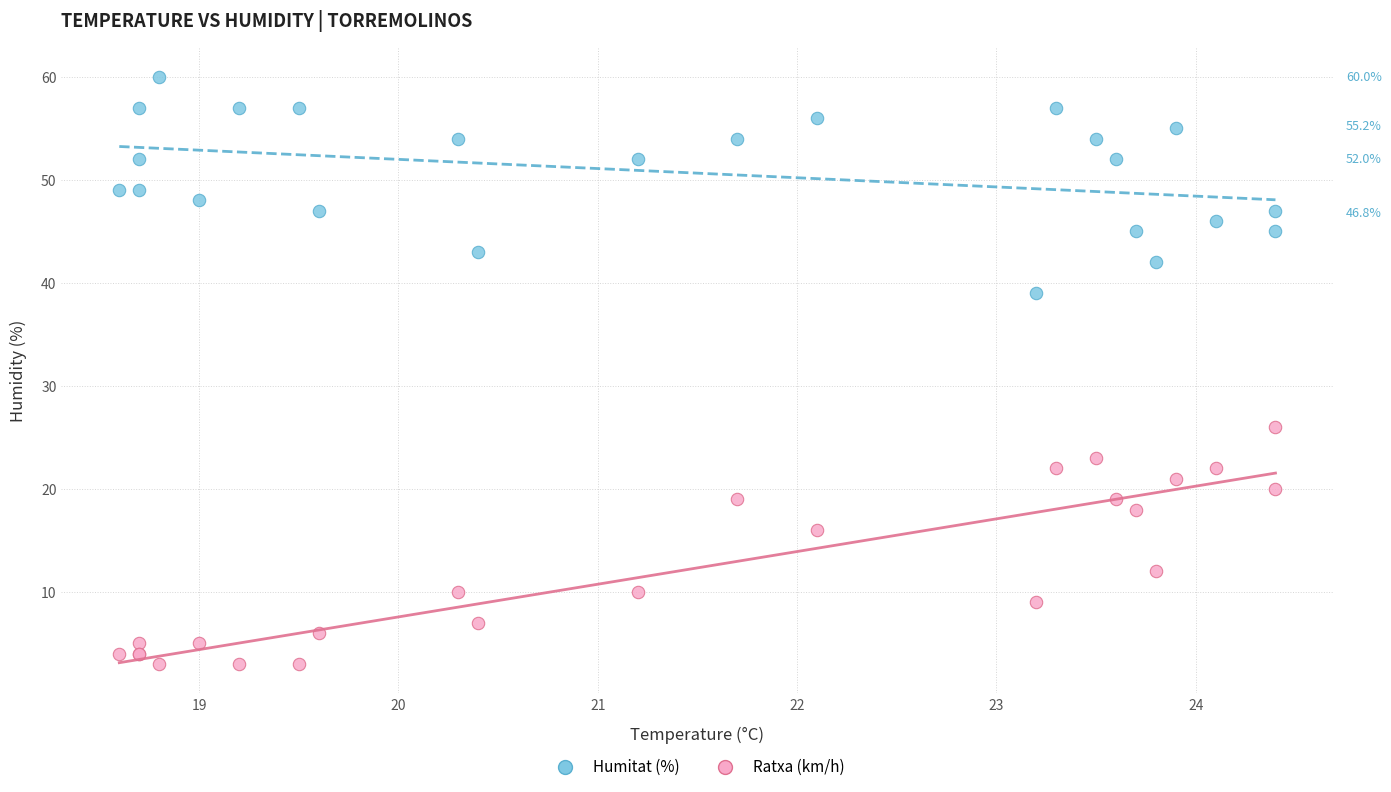

Across all series, what Y value is closest to 31?

26